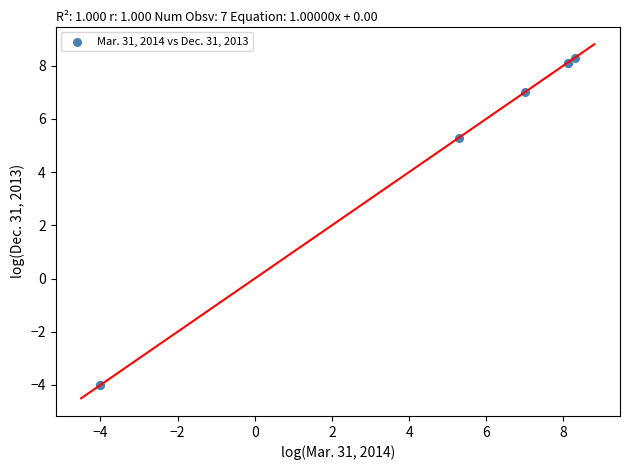

What Y value in the scatter plot is closest to 2?

5.3